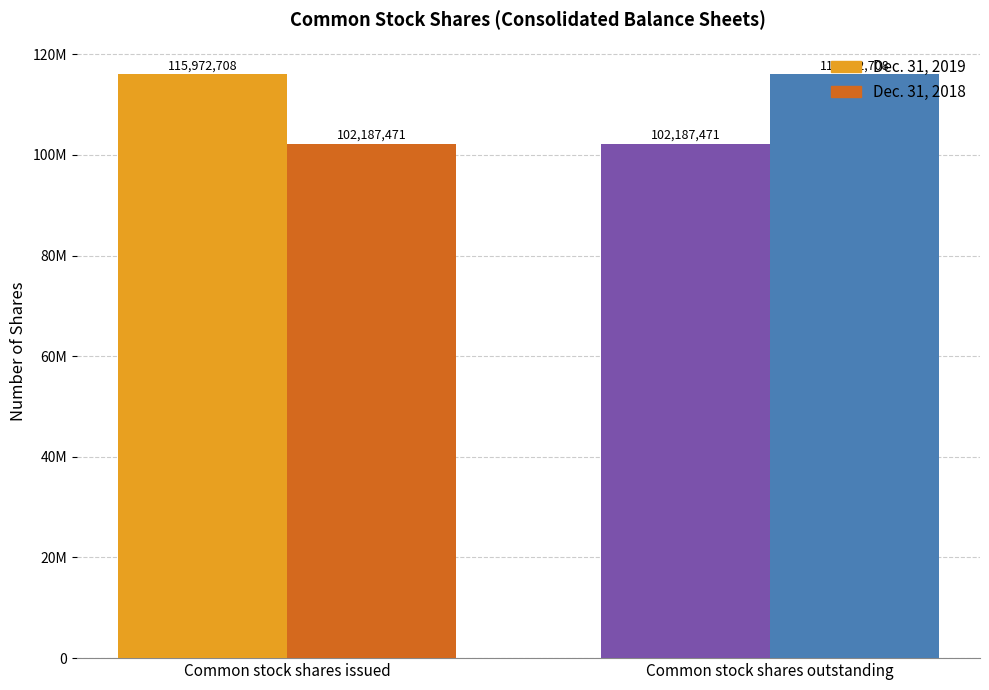

True or false: Dec. 31, 2018 has a value of 115972708 at Common stock shares outstanding.

True